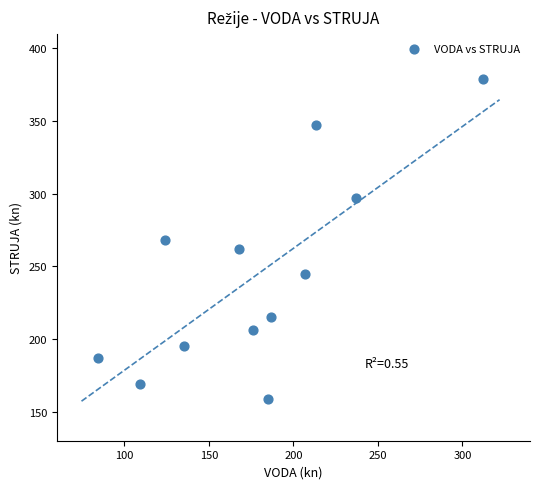

What is the range of Y values (max minus min)?

220.0